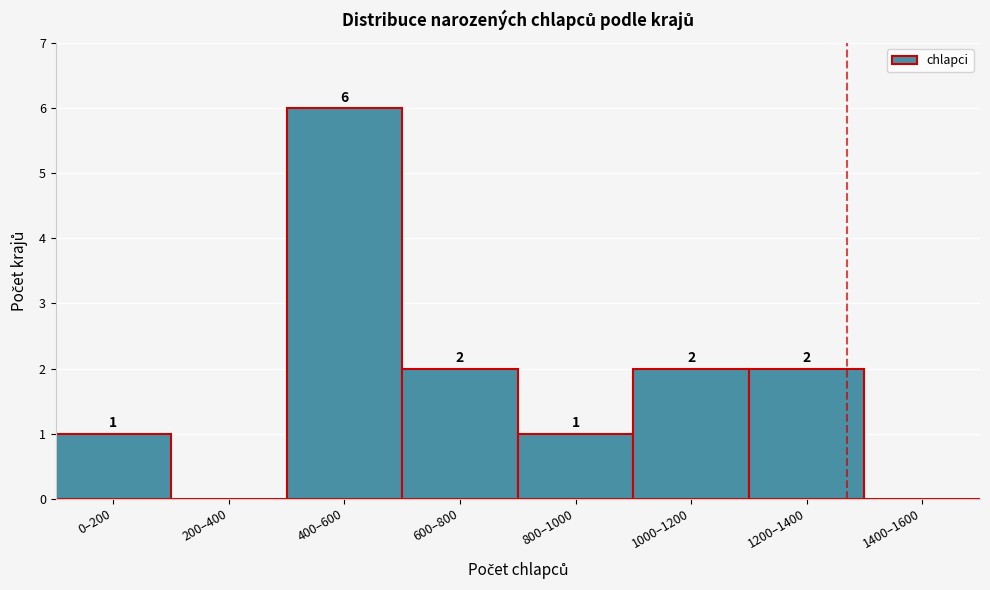

Reading left to right, transcribe all the data shown in this chart.

0–200=1	200–400=0	400–600=6	600–800=2	800–1000=1	1000–1200=2	1200–1400=2	1400–1600=0